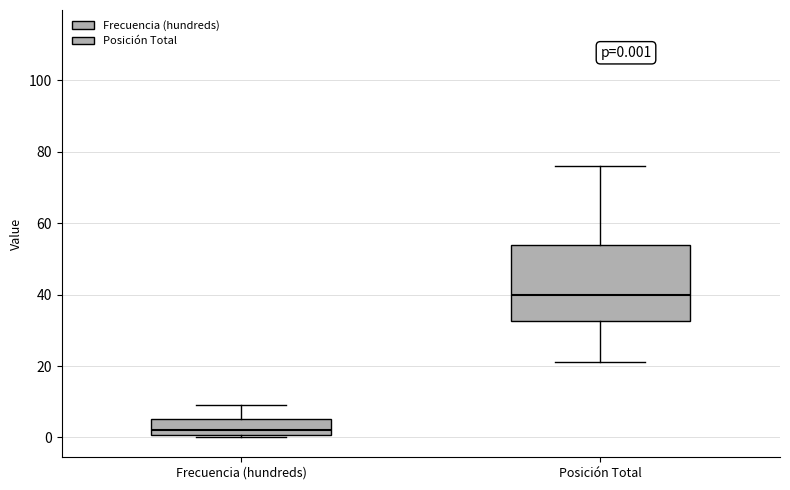

Comparing the boxes themselves (not the whiskers), which one is the tallest?

Posición Total